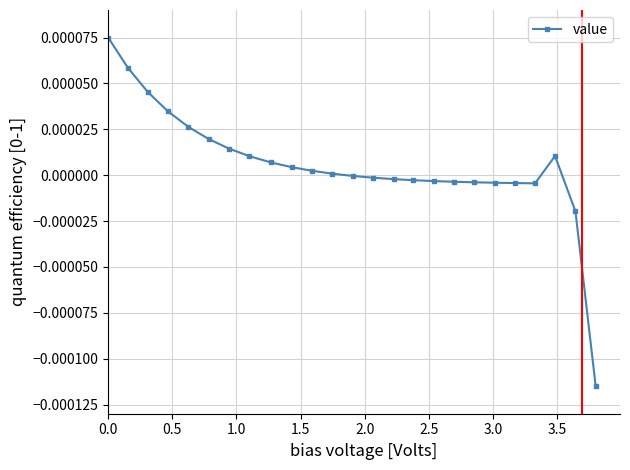

True or false: the data has more than 0 interior local peaks.

True